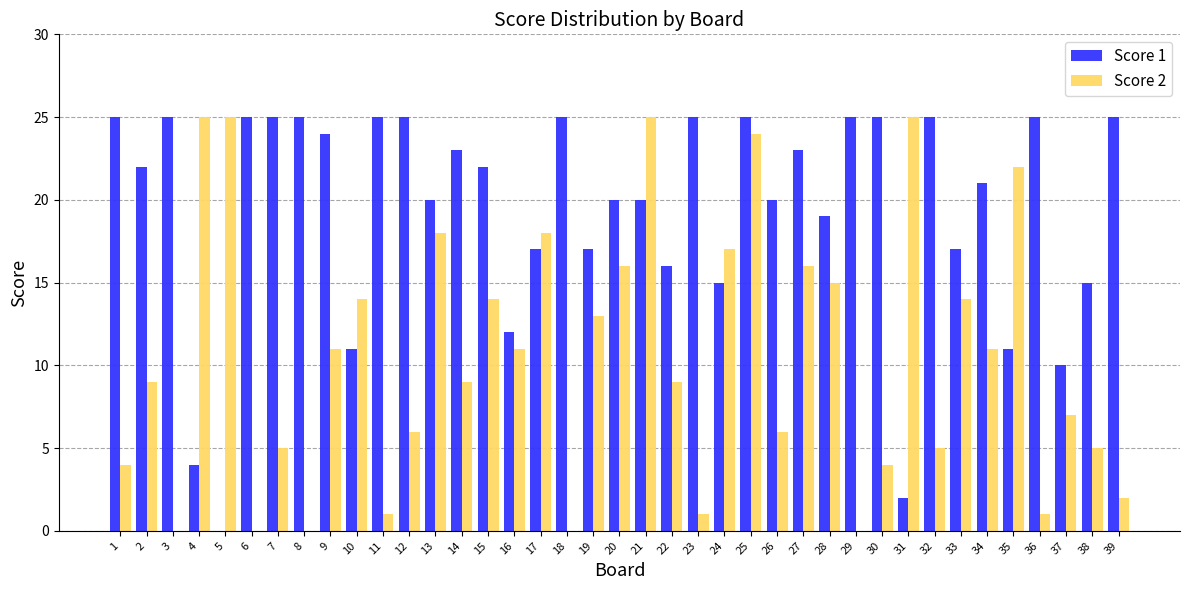

Between 26 and 35, which series saw the biggest shift?

Score 2